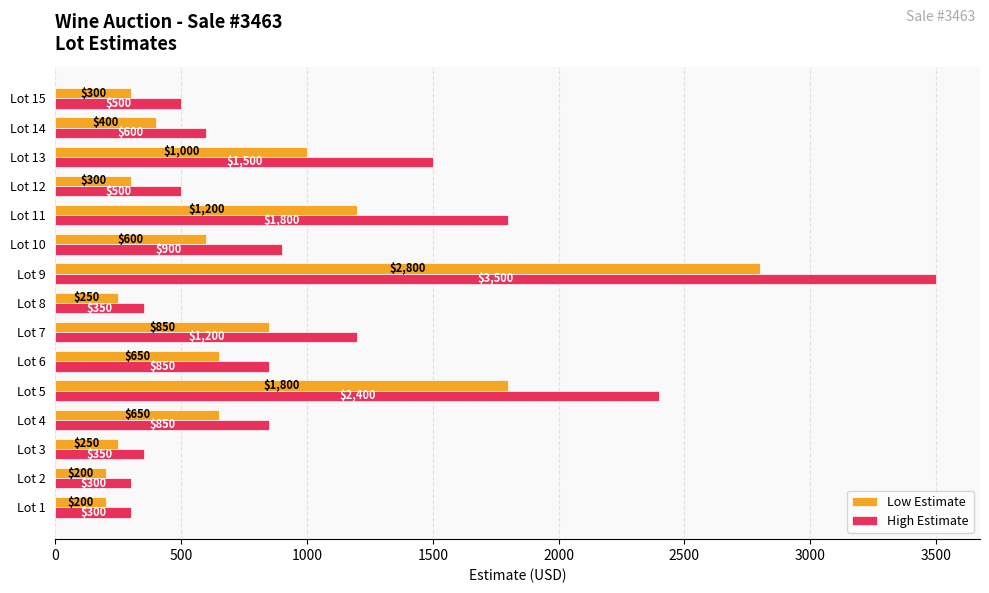

At how many categories does at least one series exceed 257?

15